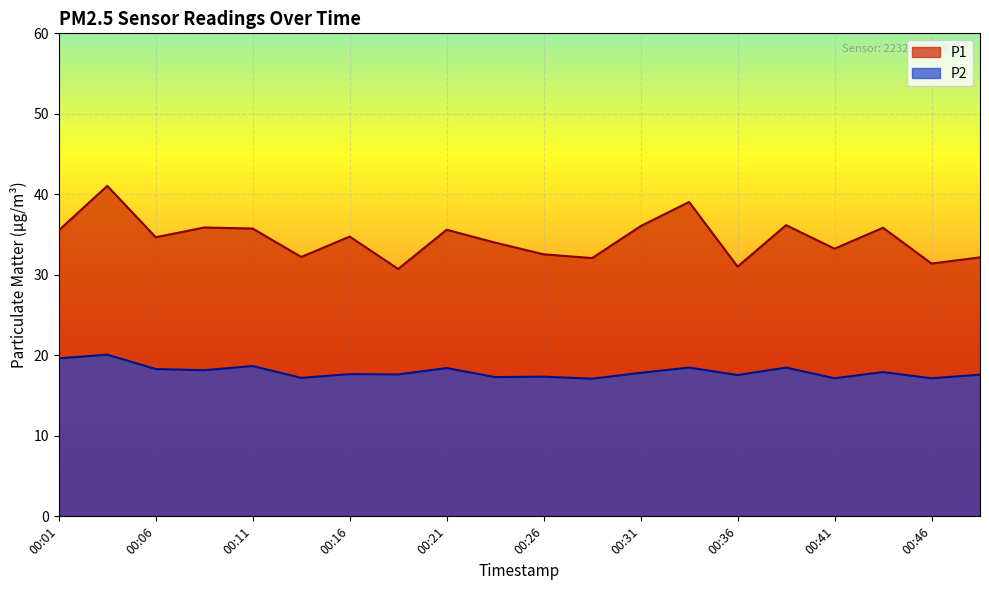

At which category is the sum across all series the highest?

00:04